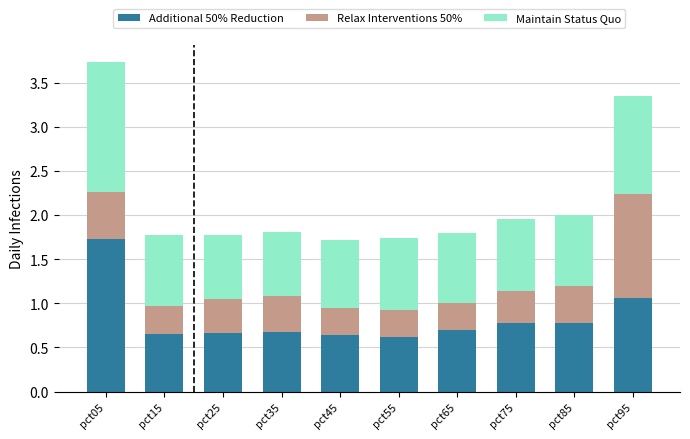

What is the total value across all series at pct15?

1.8